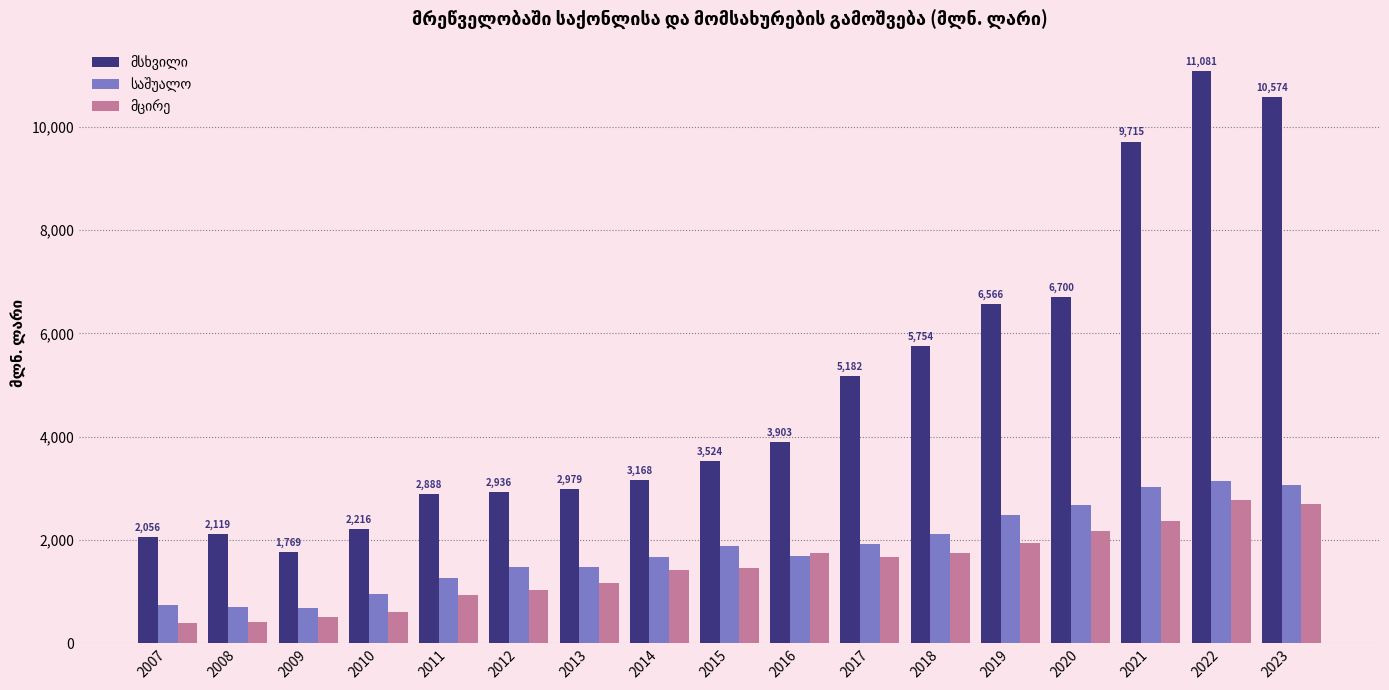

What is the total value across all series at 2021?

15114.9